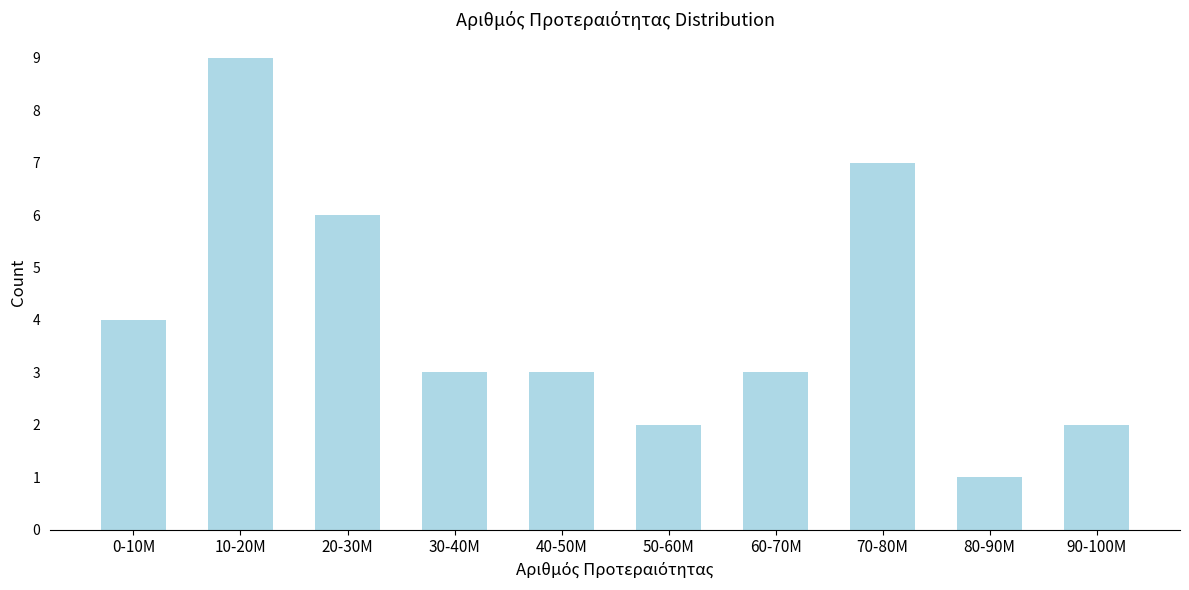

Reading left to right, list all the values displayed in this chart.

4	9	6	3	3	2	3	7	1	2